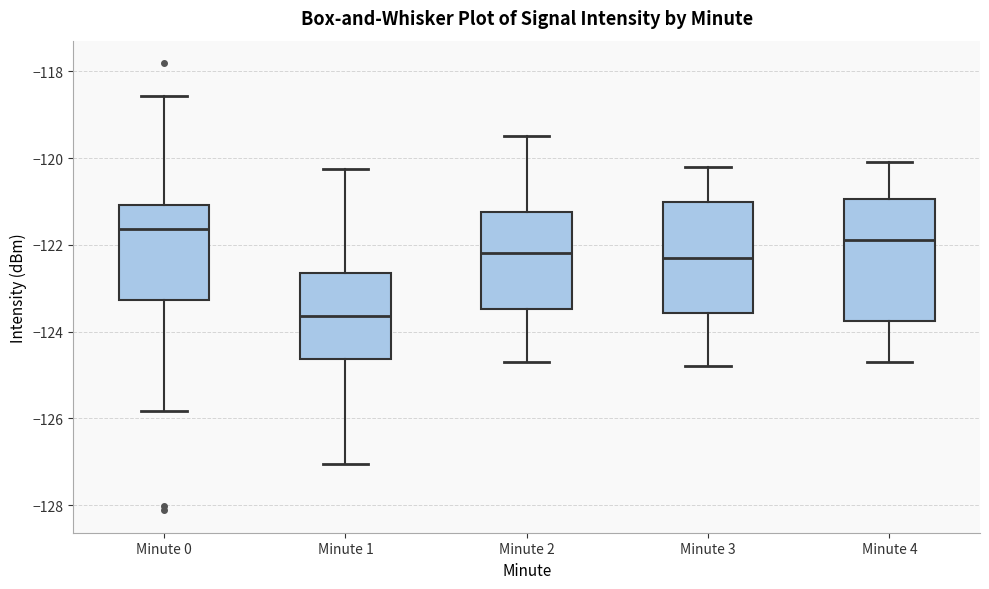

Reading left to right, read every box against the y-axis: the position of its median line, the range the box covers, and the ends of its whiskers. The values are not printed on the chart, so give them approximately, as read against the axis.

Minute 0: median -121.6, box -123.2 to -121.0, whiskers -125.8 to -118.6
Minute 1: median -123.6, box -124.6 to -122.6, whiskers -127.0 to -120.2
Minute 2: median -122.2, box -123.4 to -121.2, whiskers -124.6 to -119.4
Minute 3: median -122.2, box -123.6 to -121.0, whiskers -124.8 to -120.2
Minute 4: median -121.8, box -123.8 to -121.0, whiskers -124.6 to -120.0